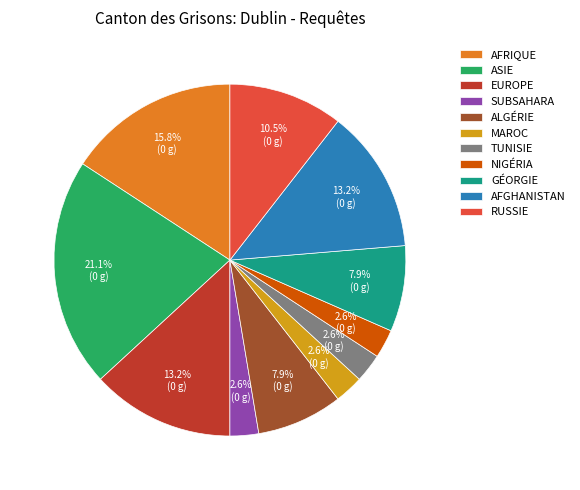

Does RUSSIE account for over 50% of the chart?

No